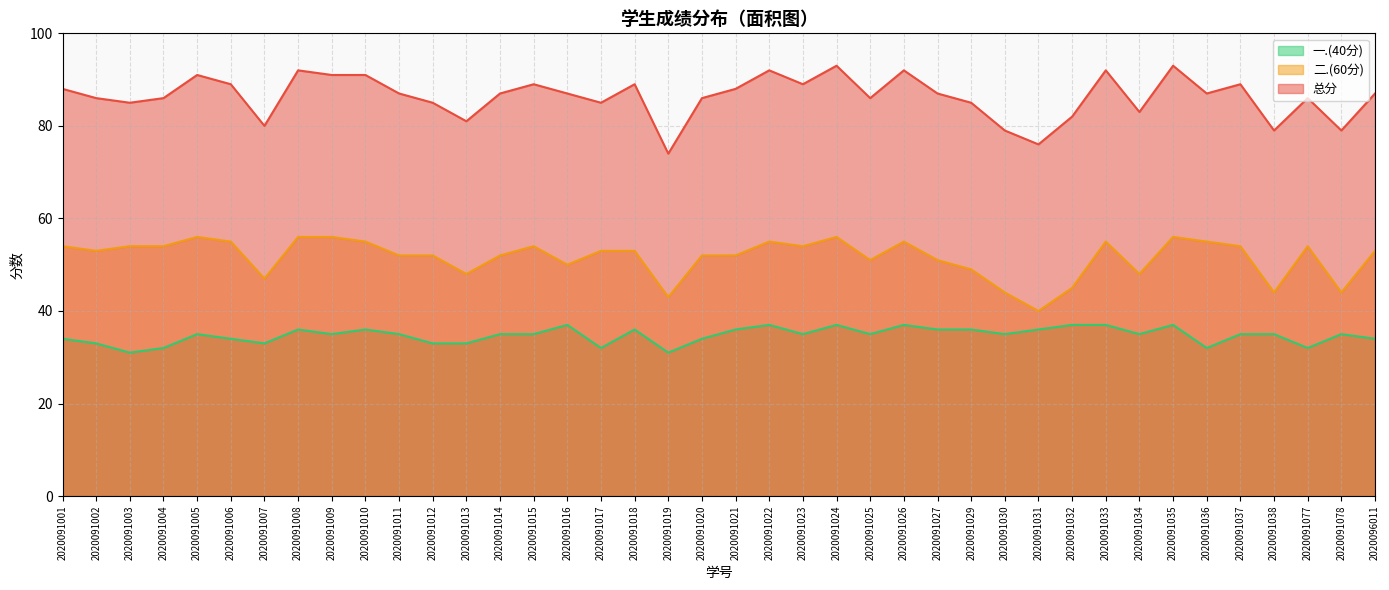

The value of 一.(40分) at 2020091004 is 48. True or false?

False